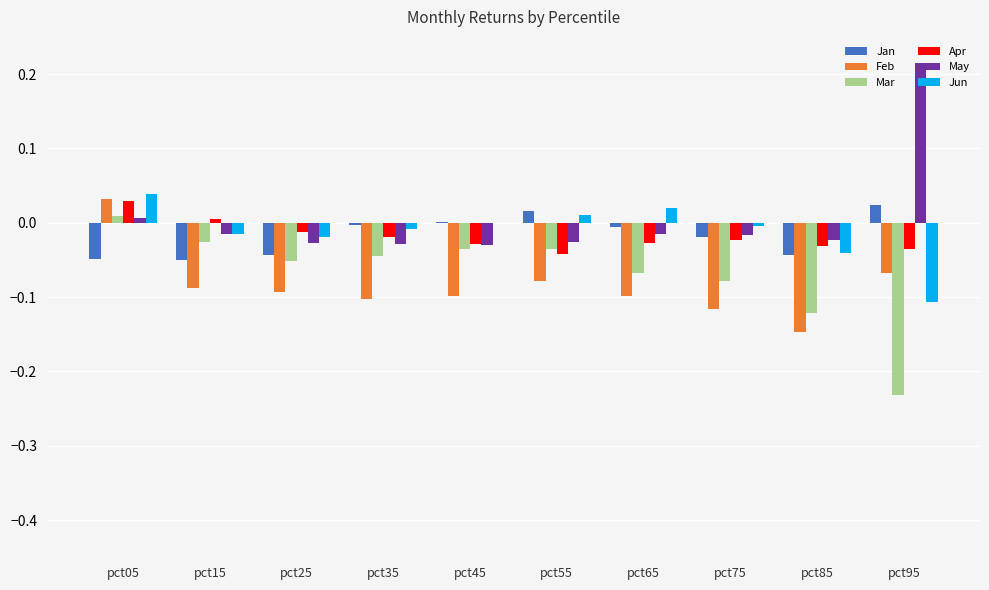

What is the total value across all series at pct85?

-0.4